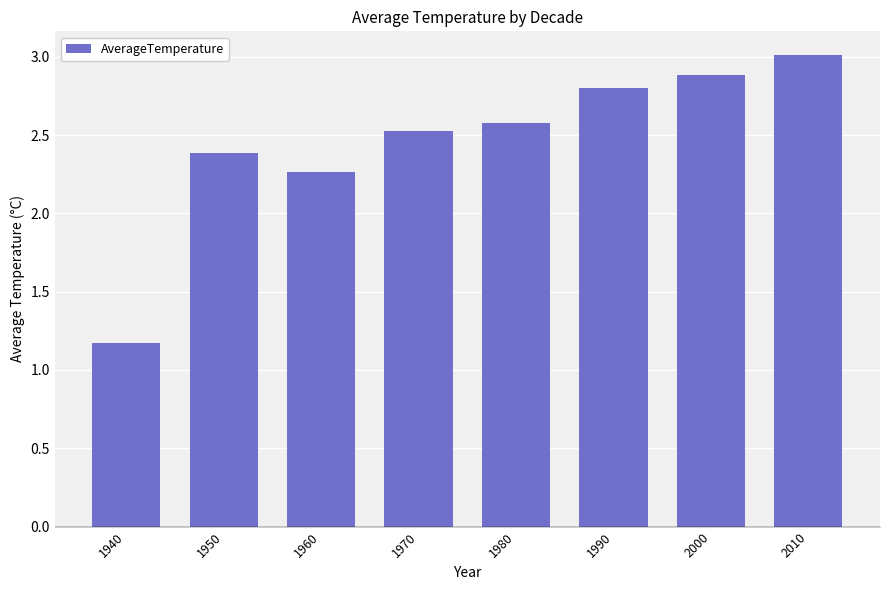

Does the chart contain stacked bars?

No